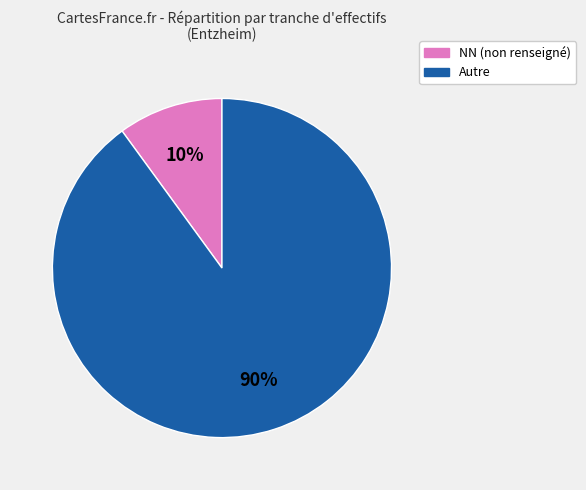

To the nearest percent, what is the difference between the largest and smallest slice percentages?

80%